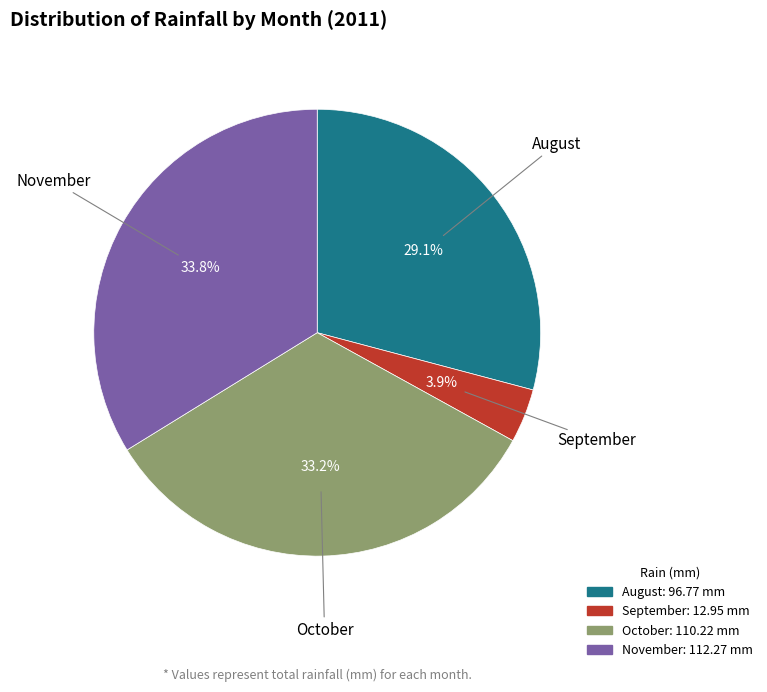

Count the number of slices in the pie.

4